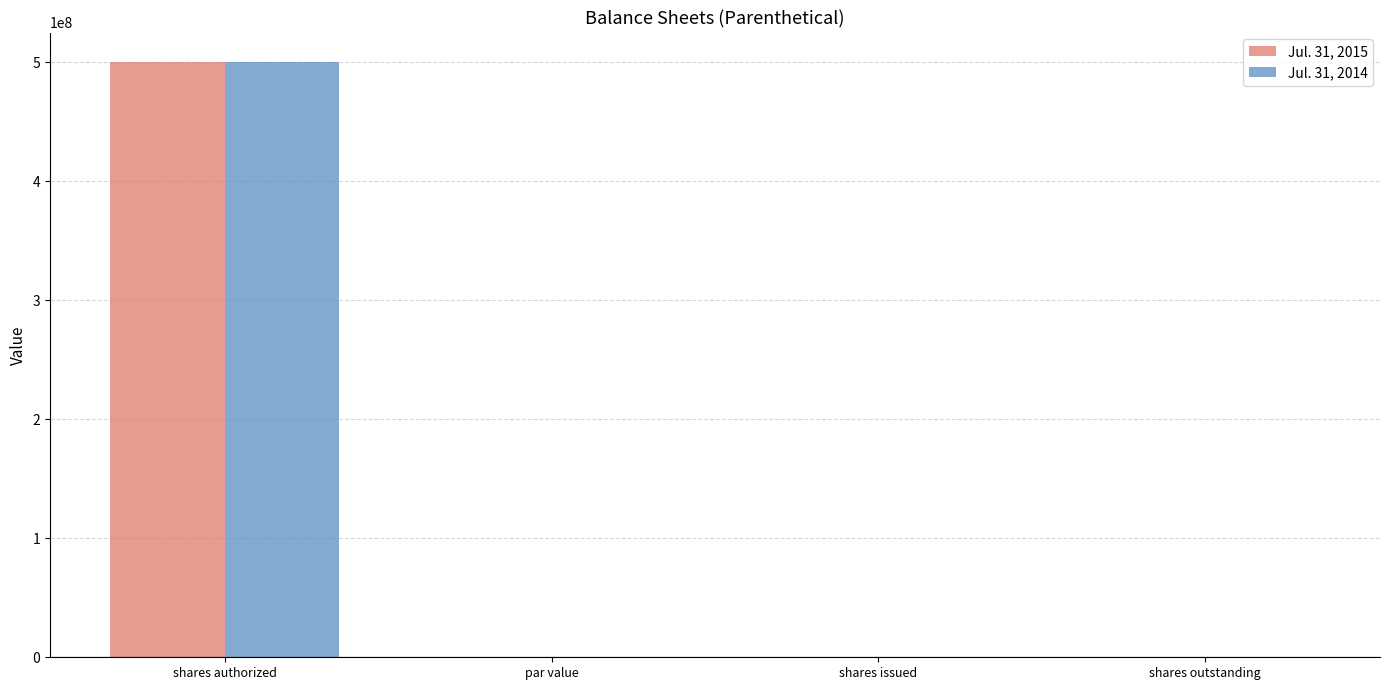

What is the maximum value shown in the chart?

500000000.0